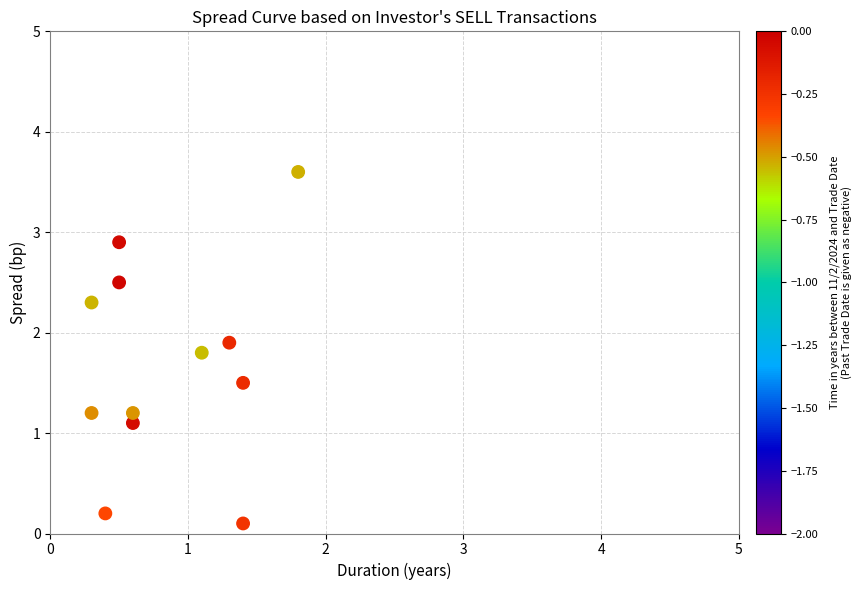

What Y value in the scatter plot is closest to 1?

1.1